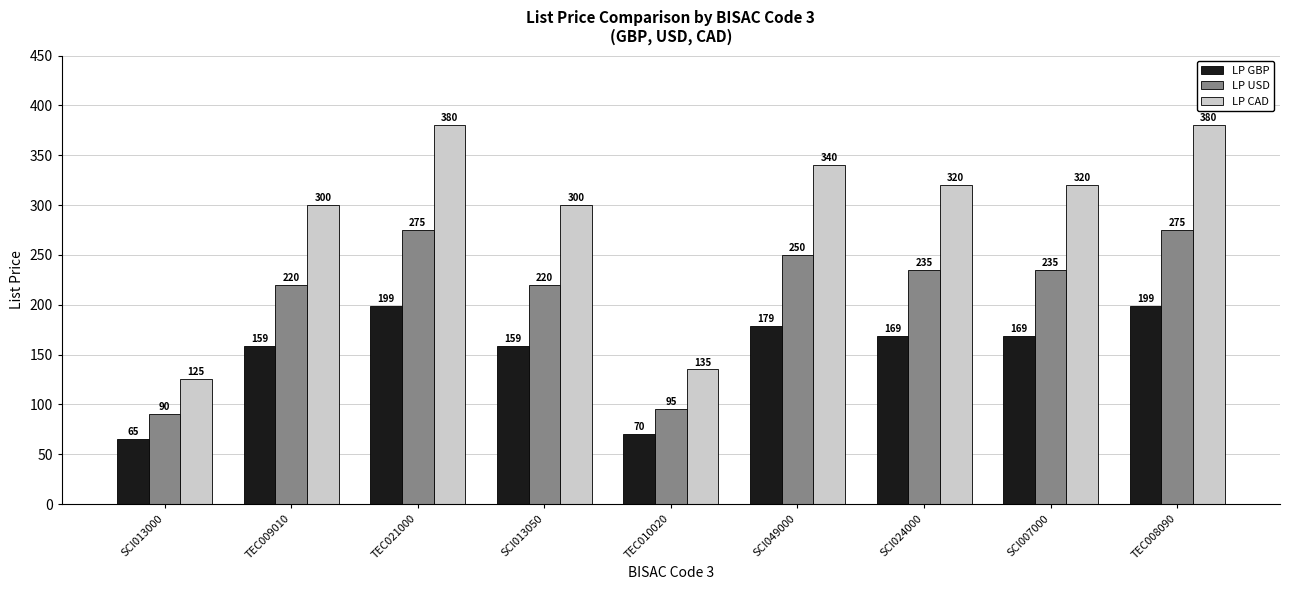

Is the value of LP GBP at SCI049000 greater than the value of LP USD at TEC008090?

No